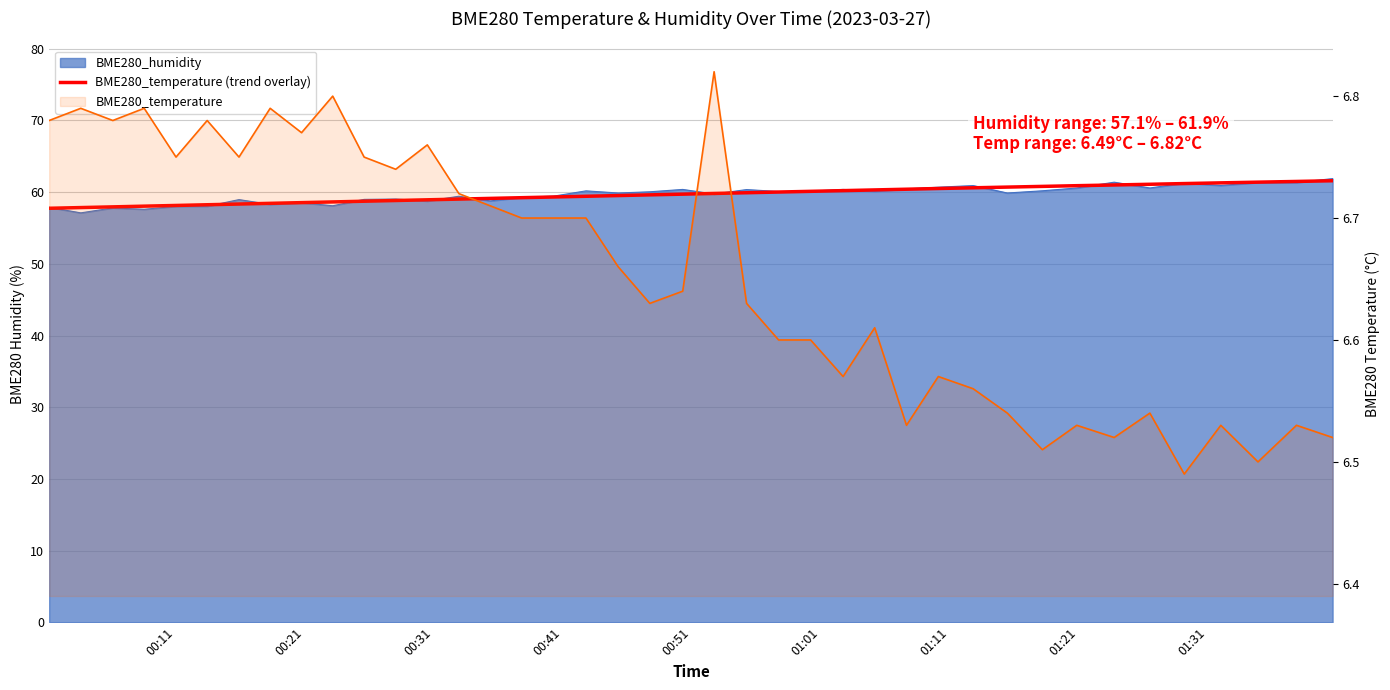

What is the maximum value shown in the chart?

61.6